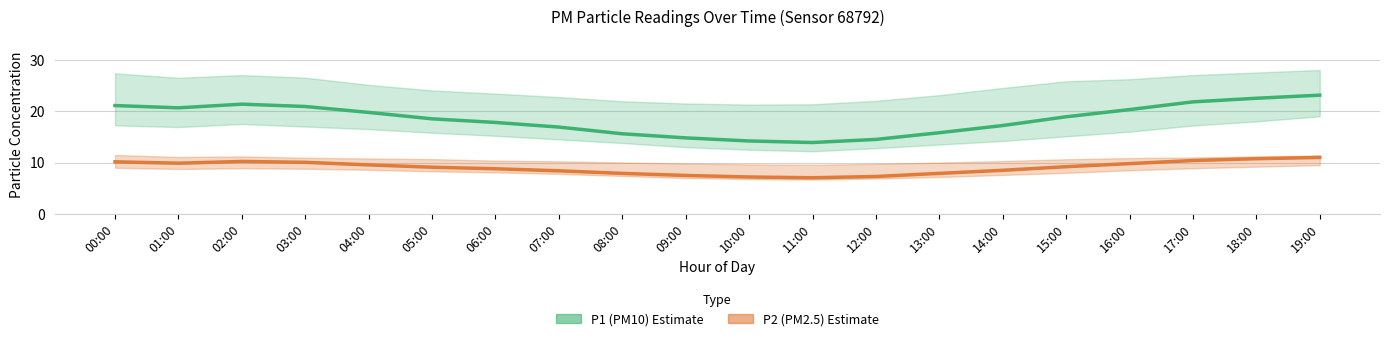

The value of P1 (PM10) at 11:00 is 23.0. True or false?

False